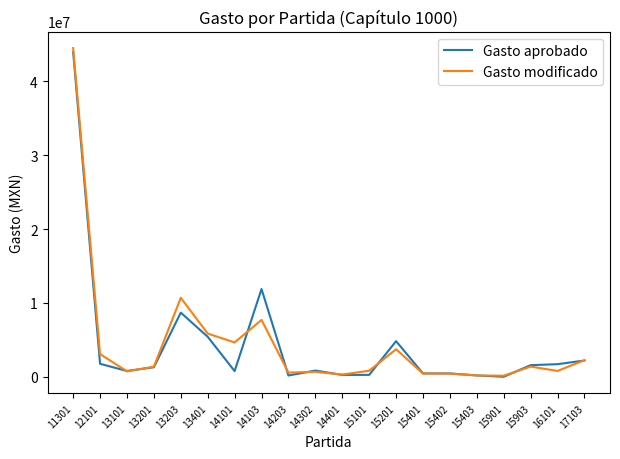

What are all the series names shown in the legend?

Gasto aprobado, Gasto modificado